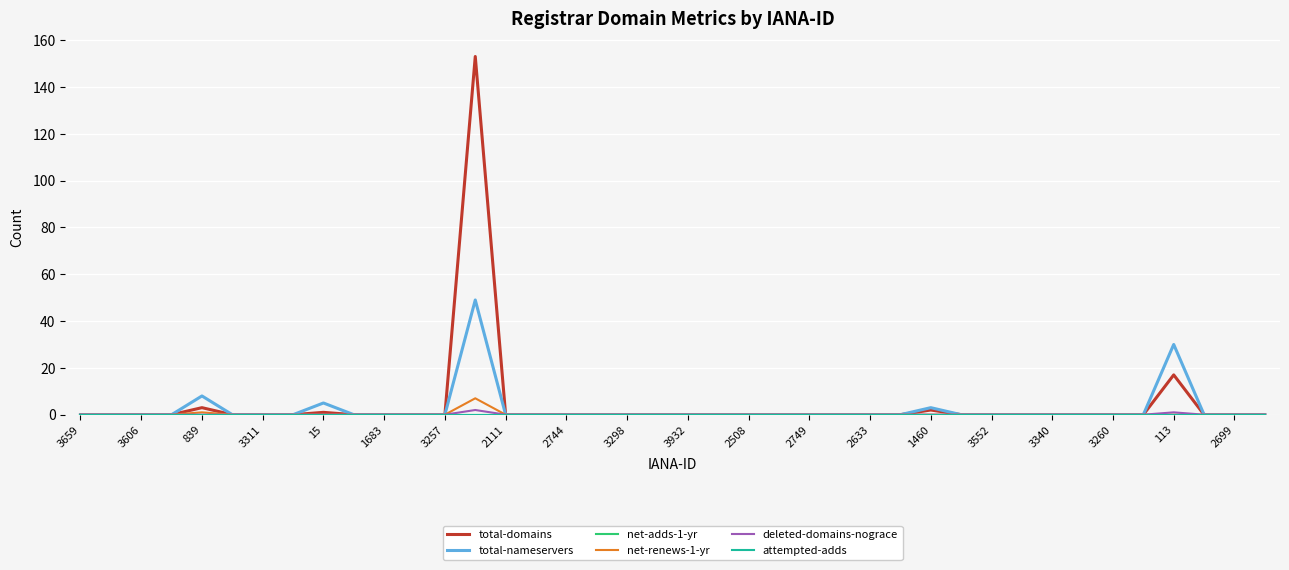

Does the chart display data point markers on the line(s)?

No